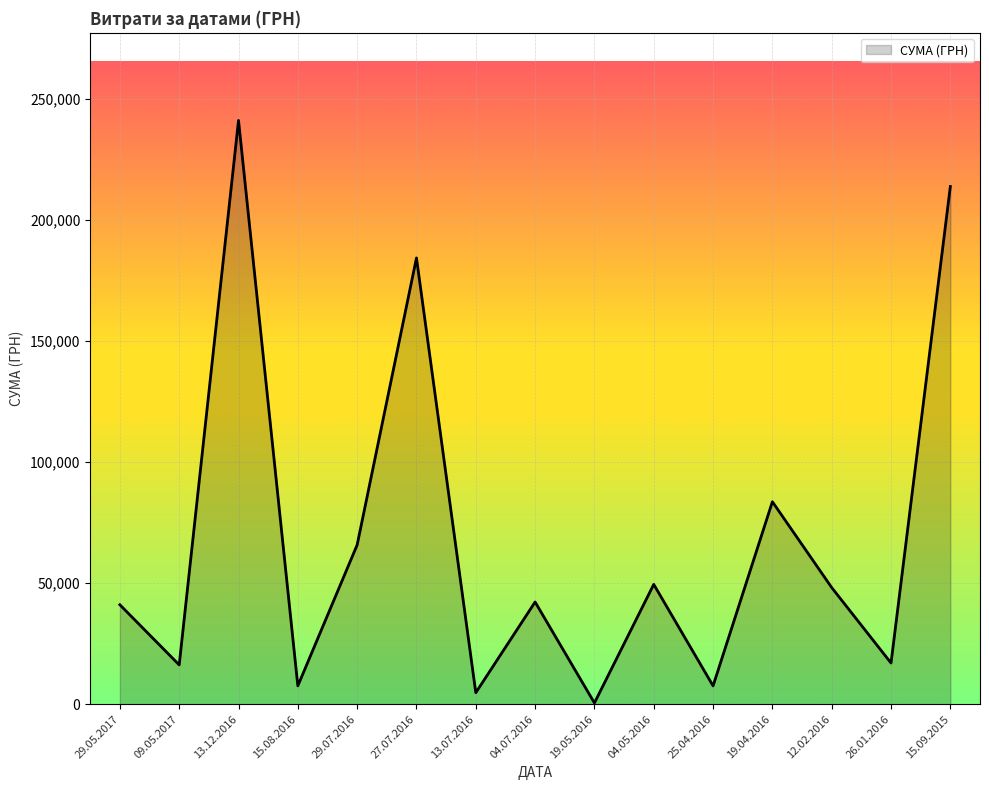

What is the change in value from 09.05.2017 to 19.05.2016?

-15722.0